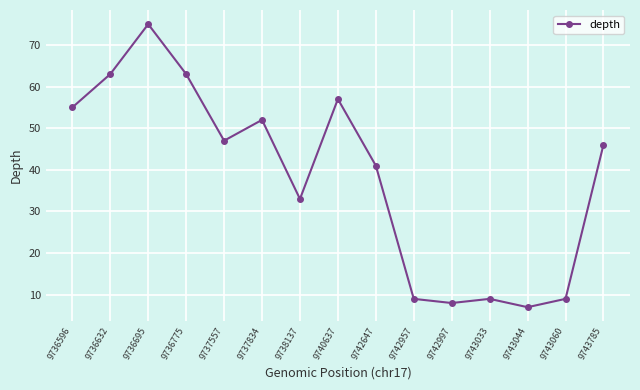

How many data points does each series have?

15